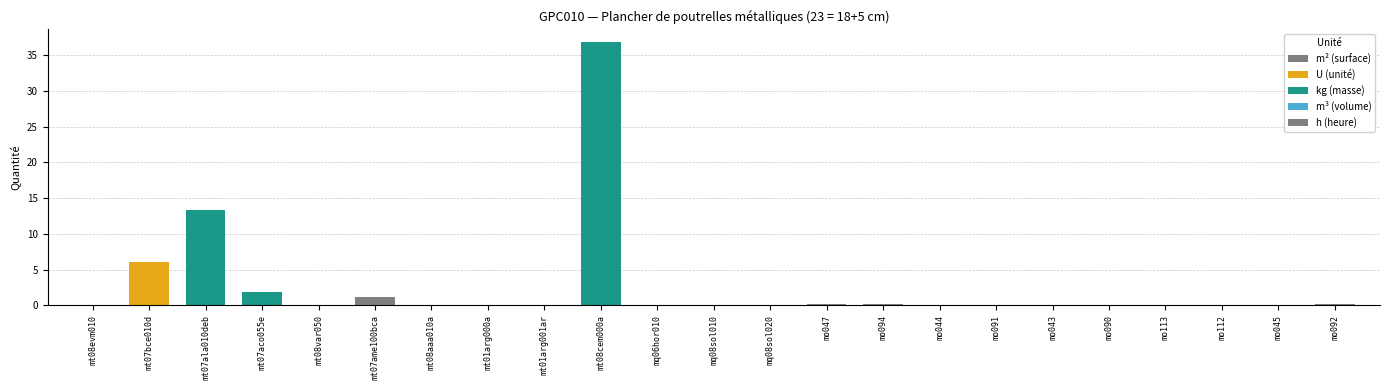

The chart shows a value of 0.0 at mq08sol010. True or false?

False